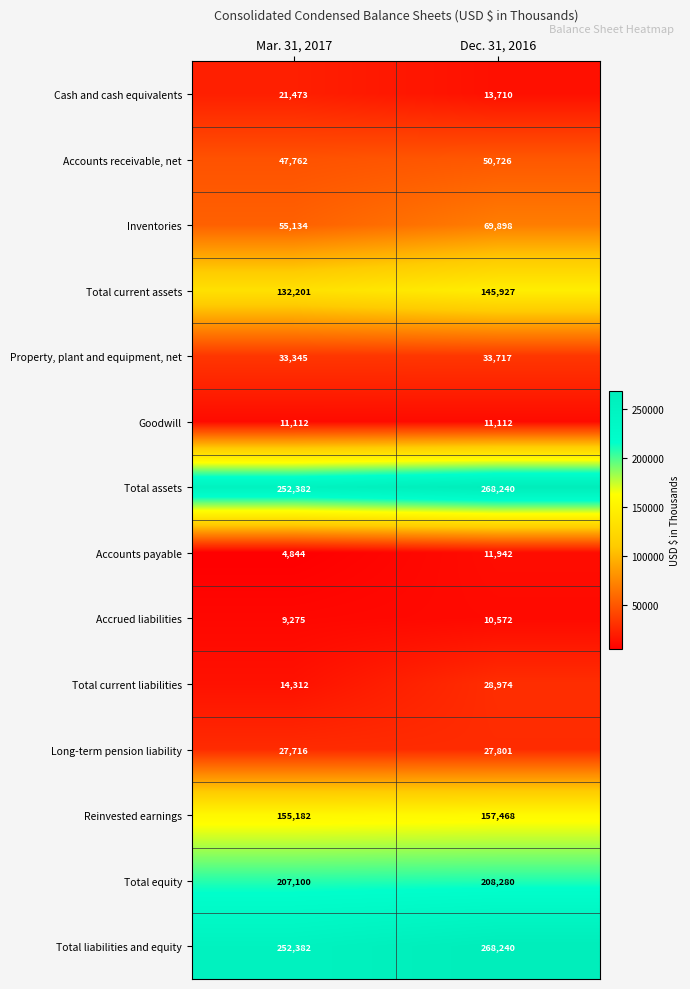

The value of Cash and cash equivalents at Mar. 31, 2017 is 21473. True or false?

True